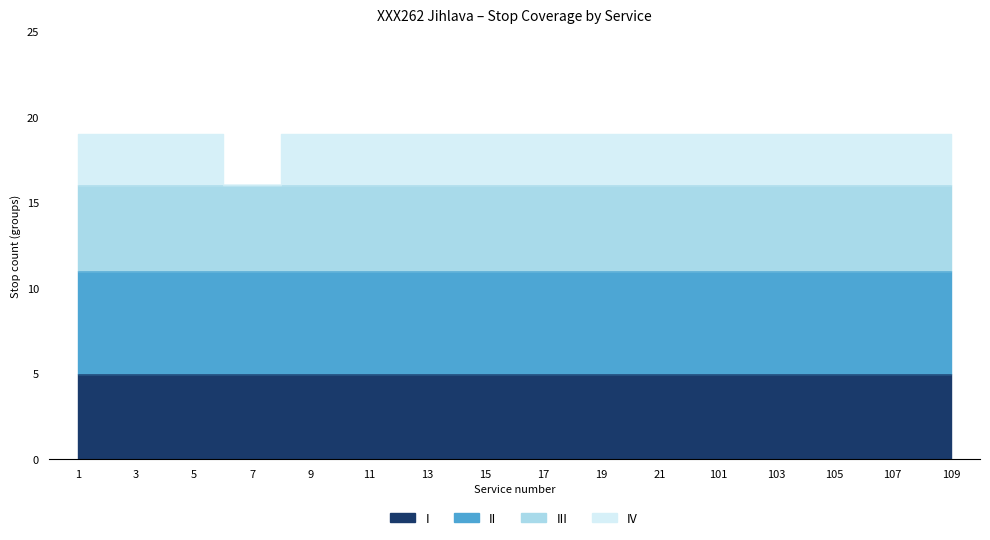

At which category is the sum across all series the highest?

12